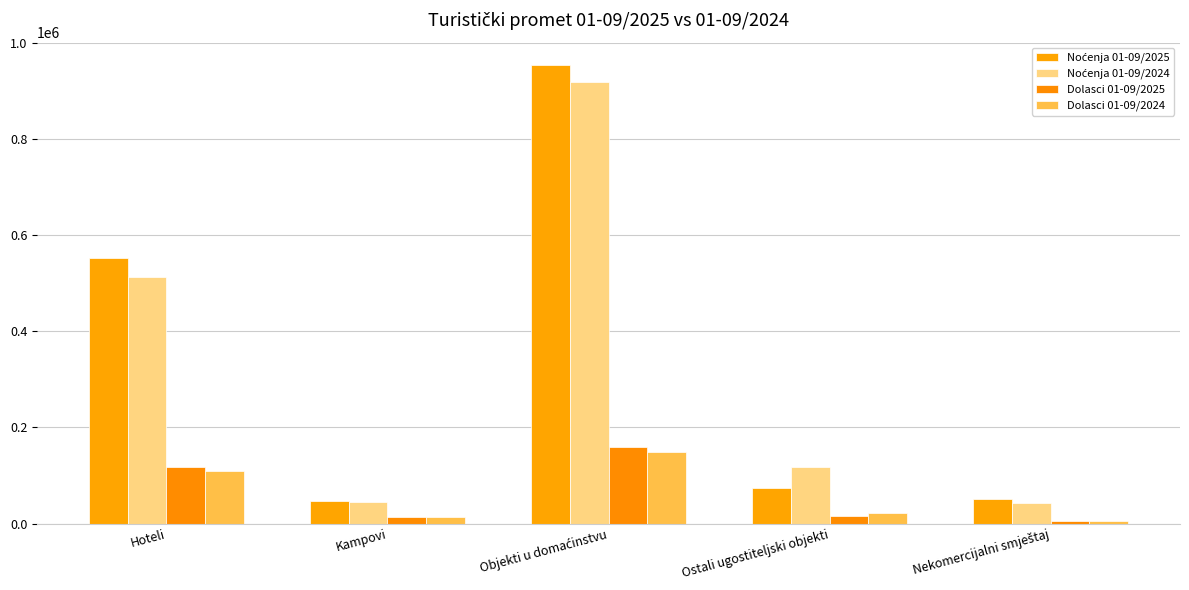

Reading left to right, extract all data points from this chart.

Noćenja 01-09/2025: Hoteli=551687	Kampovi=47461	Objekti u domaćinstvu=952927	Ostali ugostiteljski objekti=74647	Nekomercijalni smještaj=50801
Noćenja 01-09/2024: Hoteli=512772	Kampovi=44881	Objekti u domaćinstvu=918793	Ostali ugostiteljski objekti=117816	Nekomercijalni smještaj=43471
Dolasci 01-09/2025: Hoteli=117657	Kampovi=14323	Objekti u domaćinstvu=158432	Ostali ugostiteljski objekti=14853	Nekomercijalni smještaj=5942
Dolasci 01-09/2024: Hoteli=108892	Kampovi=13689	Objekti u domaćinstvu=149599	Ostali ugostiteljski objekti=21379	Nekomercijalni smještaj=5069